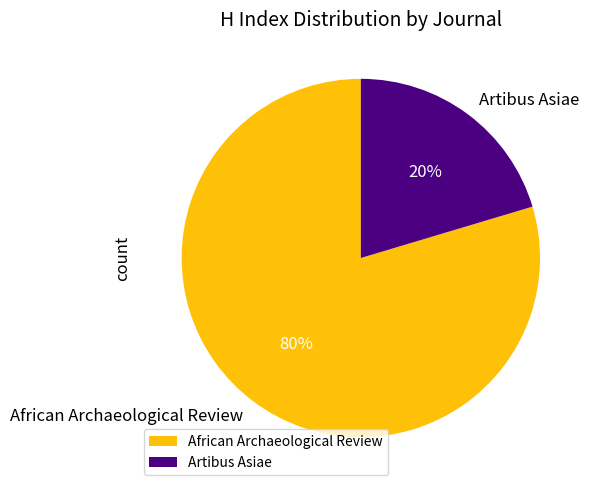

What is the smallest slice in the pie chart?

Artibus Asiae